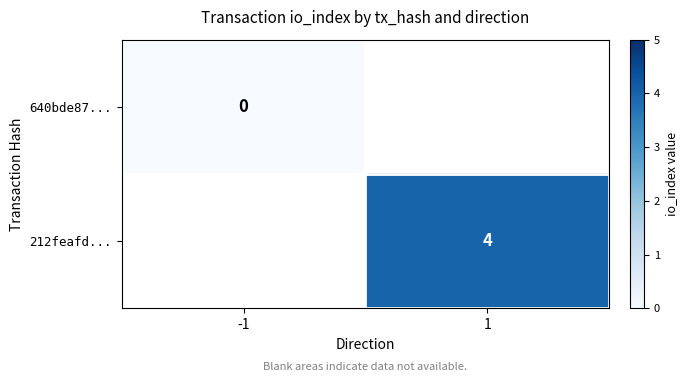

The 212feafd... series shows 4 at 1. True or false?

True